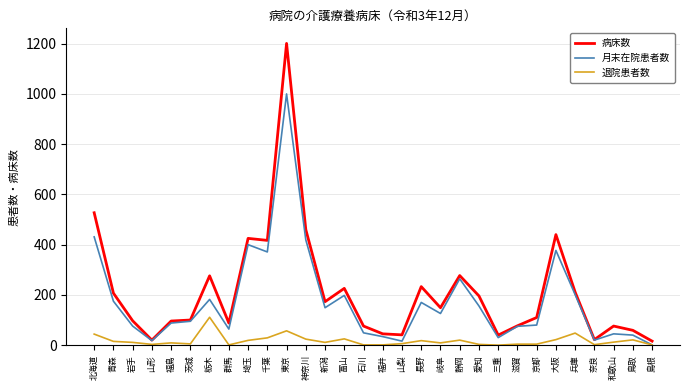

Is the value of 月末在院患者数 at 埼玉 greater than the value of 退院患者数 at 大阪?

Yes